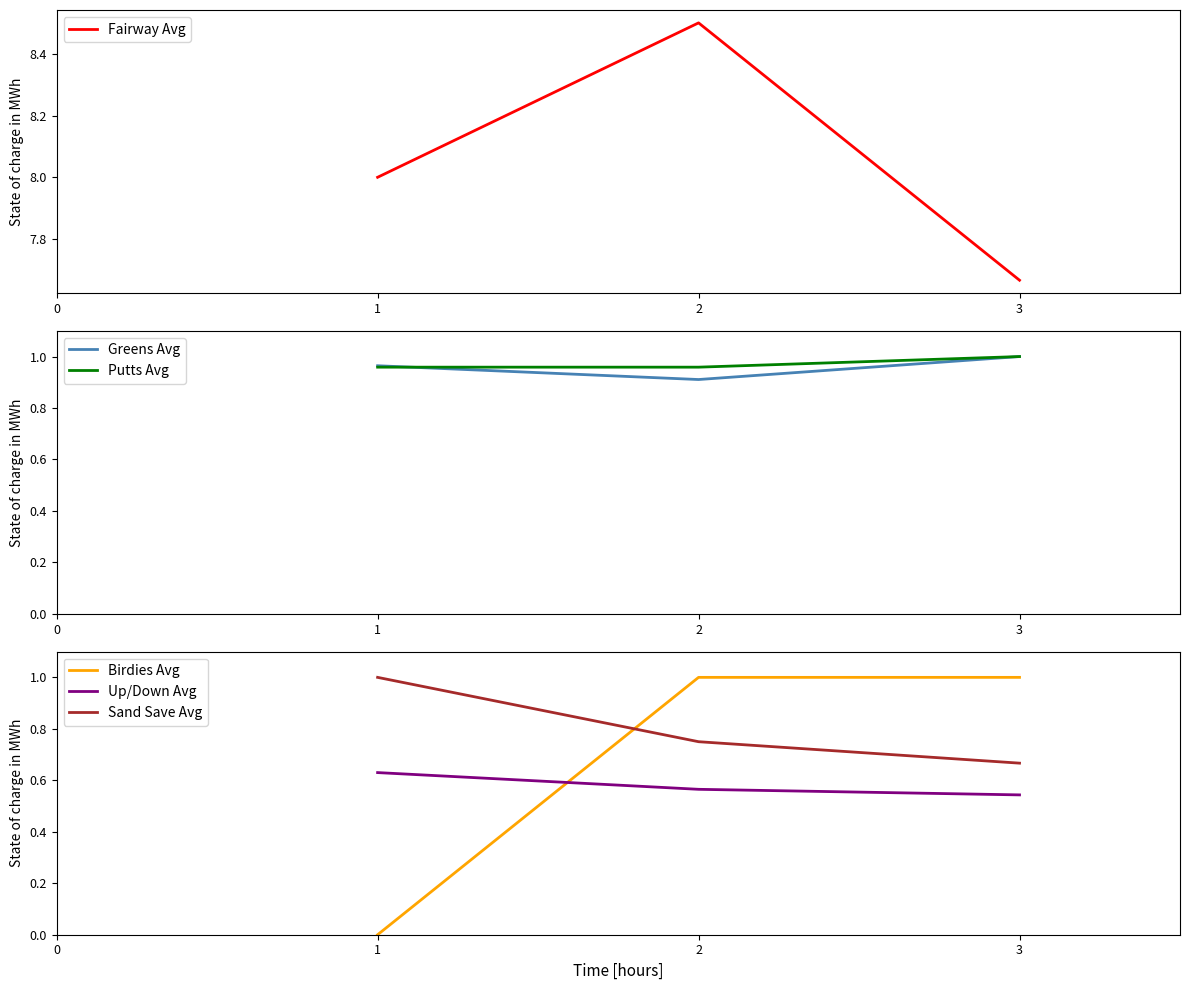

What are all the series names shown in the legend?

Fairway Avg, Greens Avg, Putts Avg, Birdies Avg, Up/Down Avg, Sand Save Avg